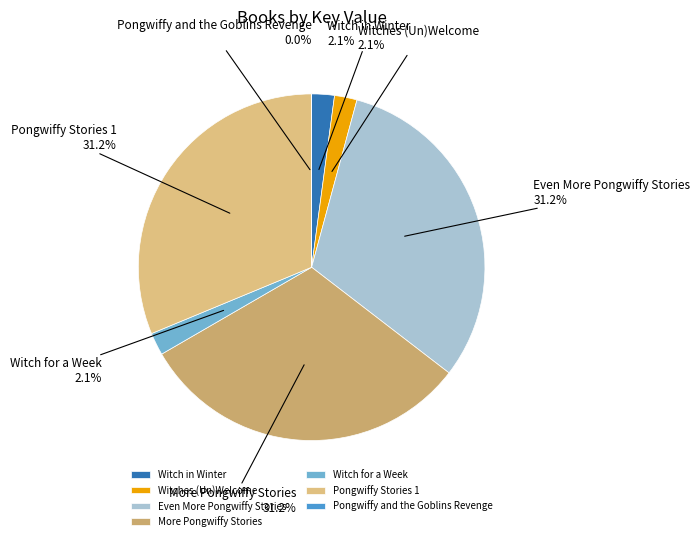

True or false: Witch for a Week accounts for 2% of the total.

True